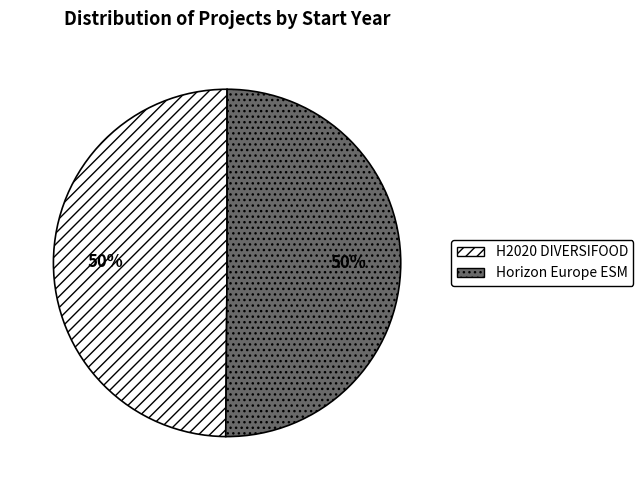

How many segments does this pie chart have?

2